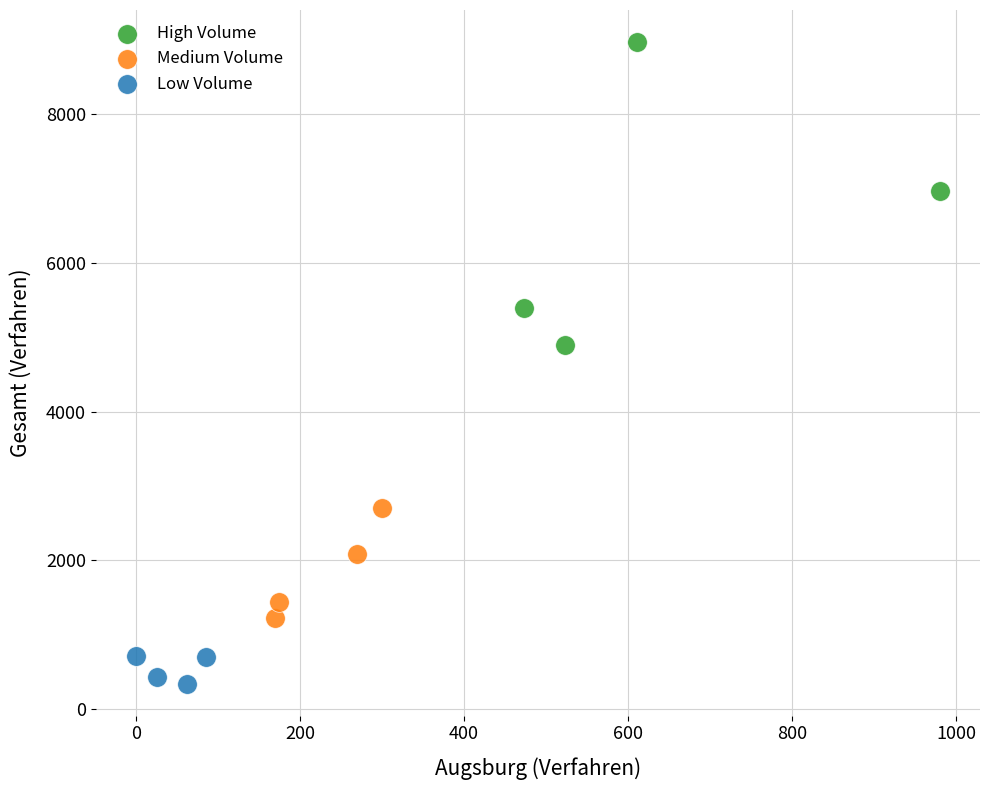

Which series has the widest spread of Y values?

High Volume